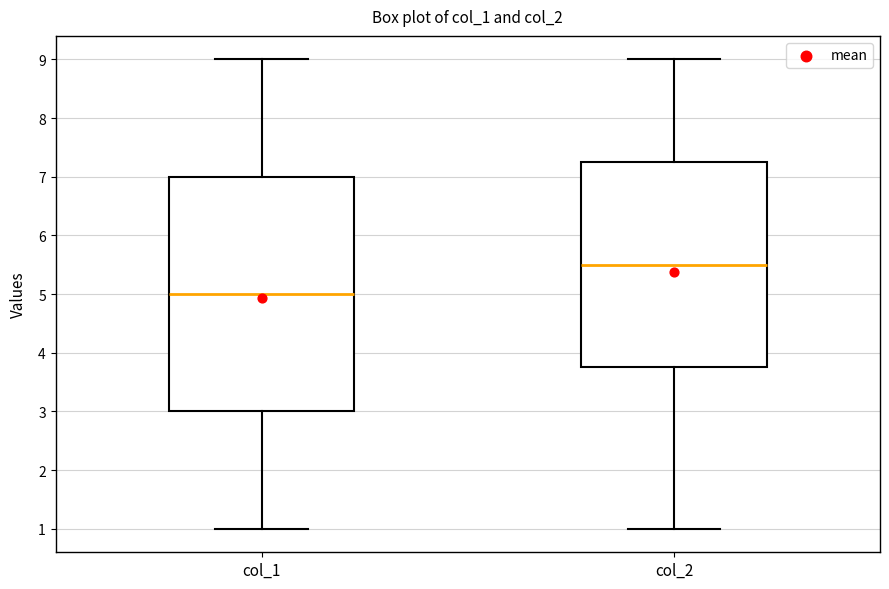

Which box is the tallest, from its lower edge to its upper edge?

col_1